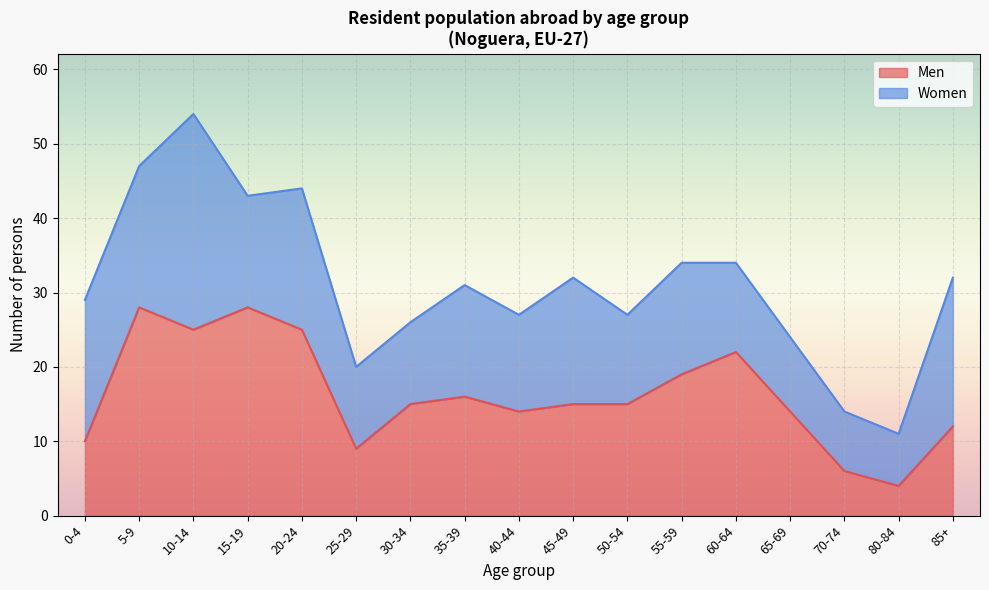

At which label is the value closest to 16?

35-39